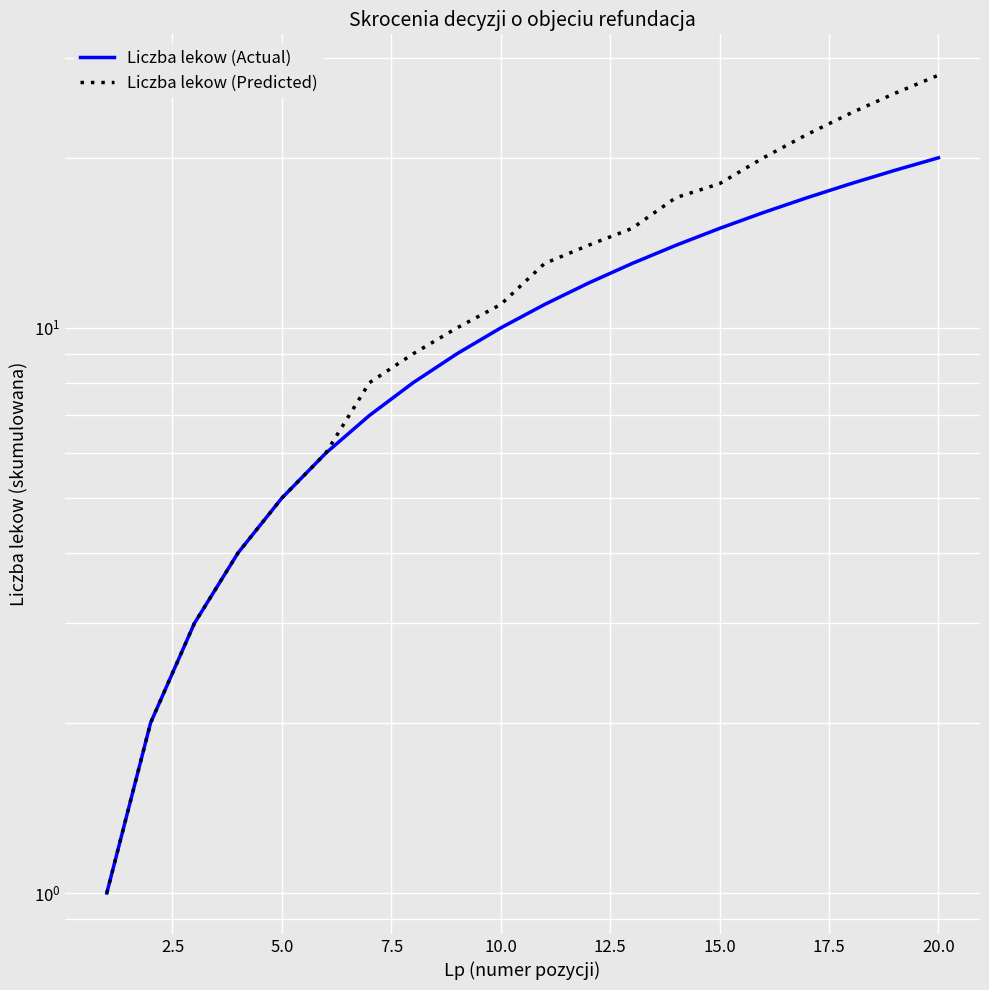

What is the average value of the Liczba lekow (Predicted) series?

13